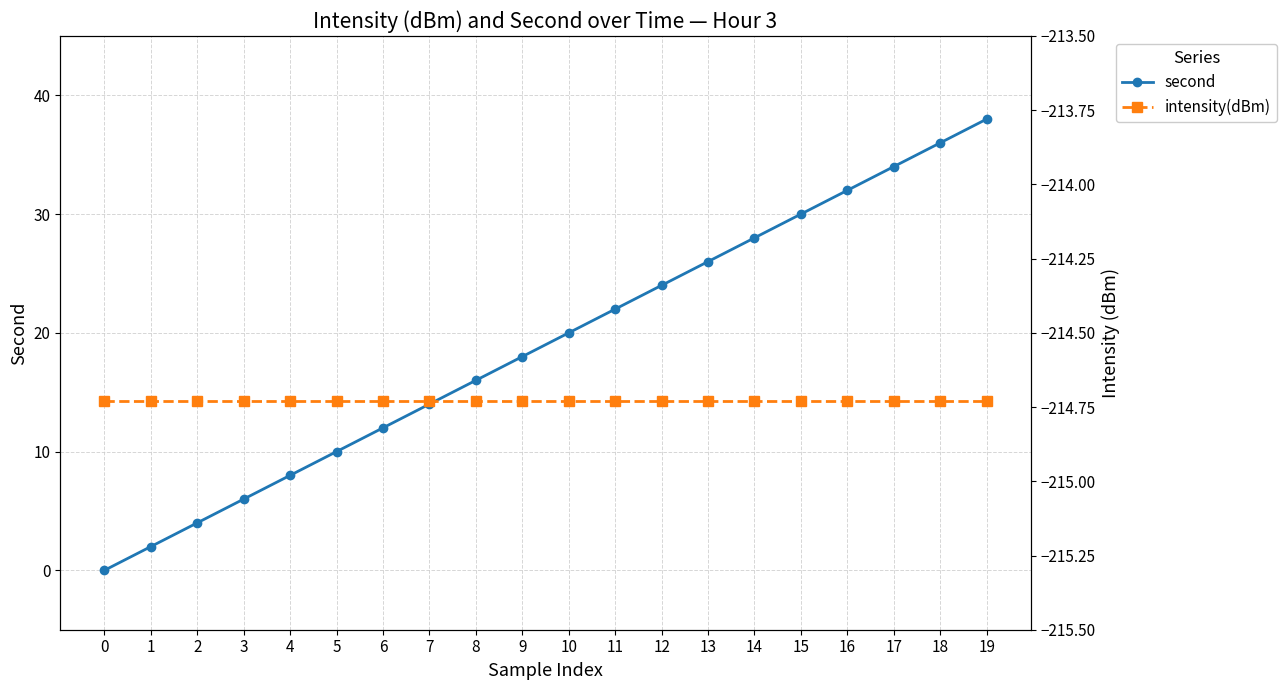

Reading left to right, list all the values displayed in this chart.

second: 0=0.0	1=2.0	2=4.0	3=6.0	4=8.0	5=10.0	6=12.0	7=14.0	8=16.0	9=18.0	10=20.0	11=22.0	12=24.0	13=26.0	14=28.0	15=30.0	16=32.0	17=34.0	18=36.0	19=38.0
intensity(dBm): 0=-214.7	1=-214.7	2=-214.7	3=-214.7	4=-214.7	5=-214.7	6=-214.7	7=-214.7	8=-214.7	9=-214.7	10=-214.7	11=-214.7	12=-214.7	13=-214.7	14=-214.7	15=-214.7	16=-214.7	17=-214.7	18=-214.7	19=-214.7